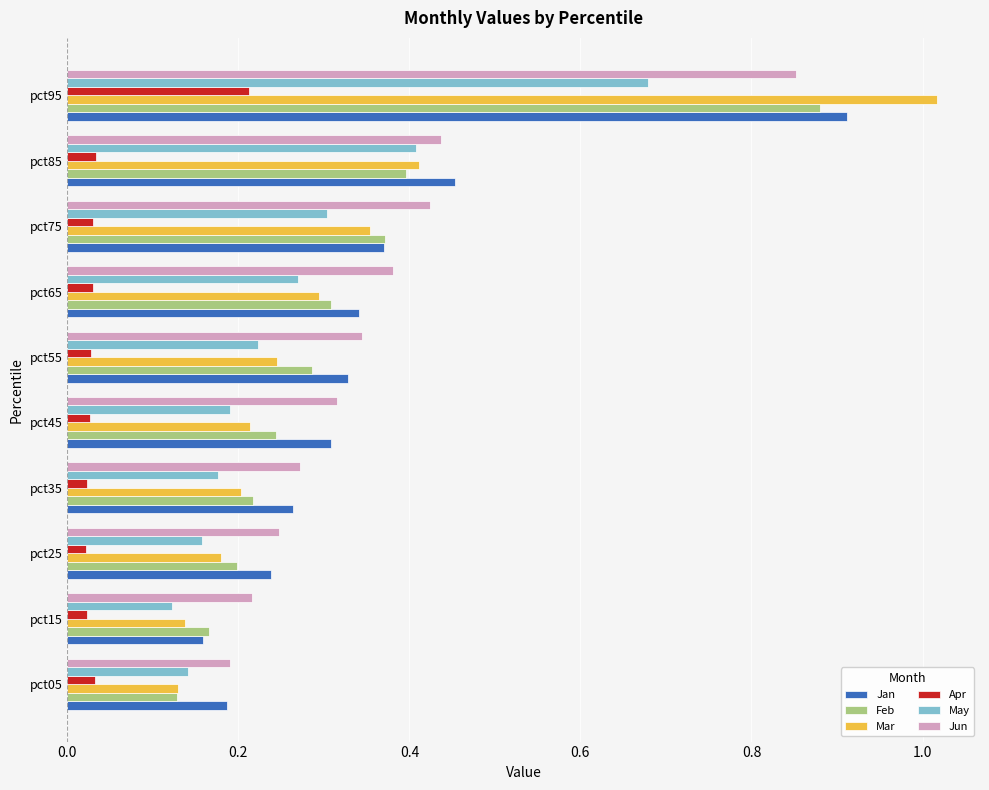

Which series changed the most between pct45 and pct75?

Mar